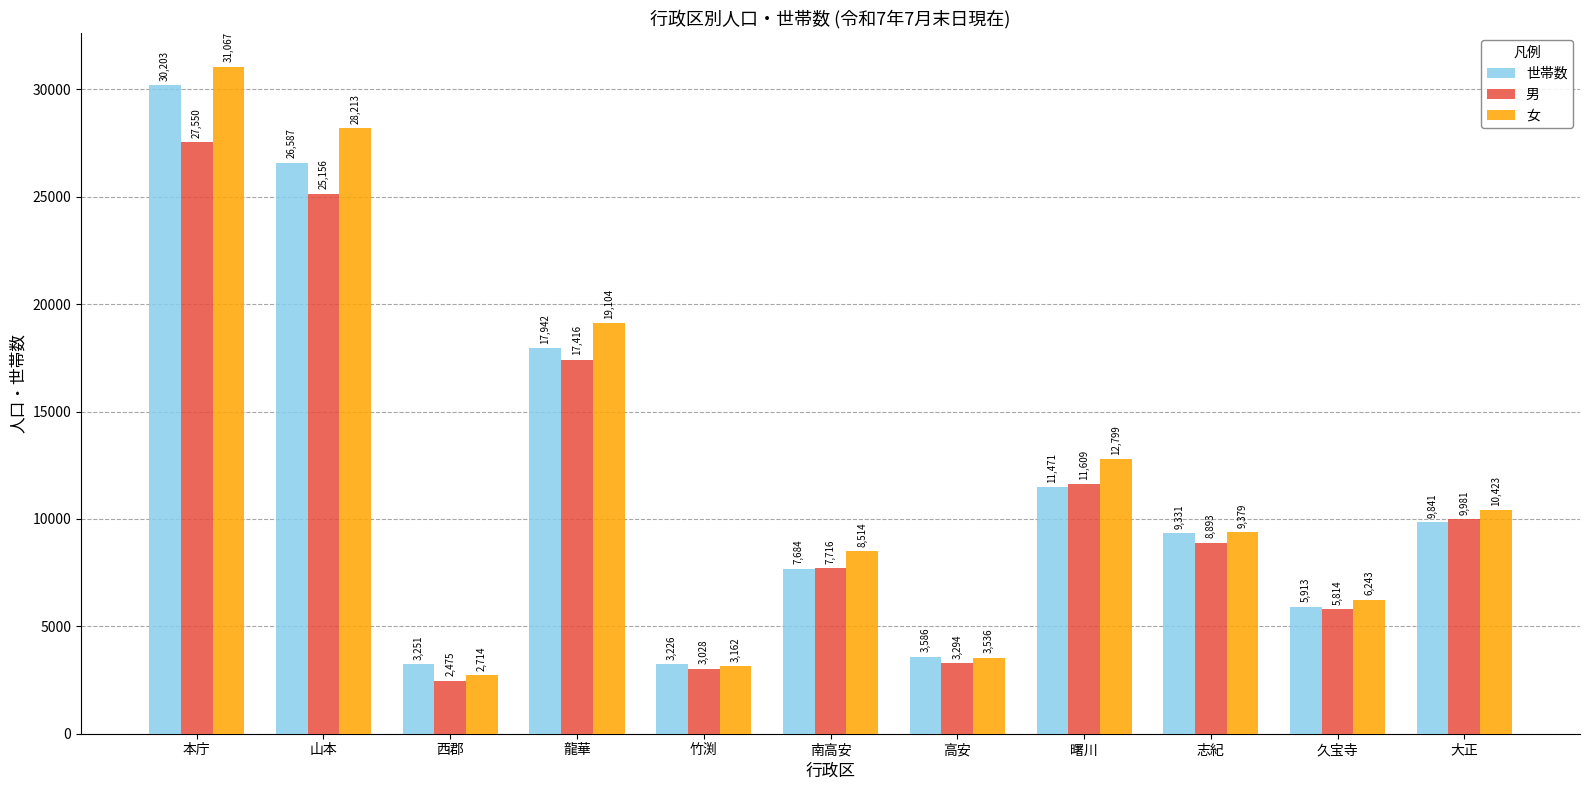

Is the value of 男 at 本庁 greater than the value of 世帯数 at 龍華?

Yes